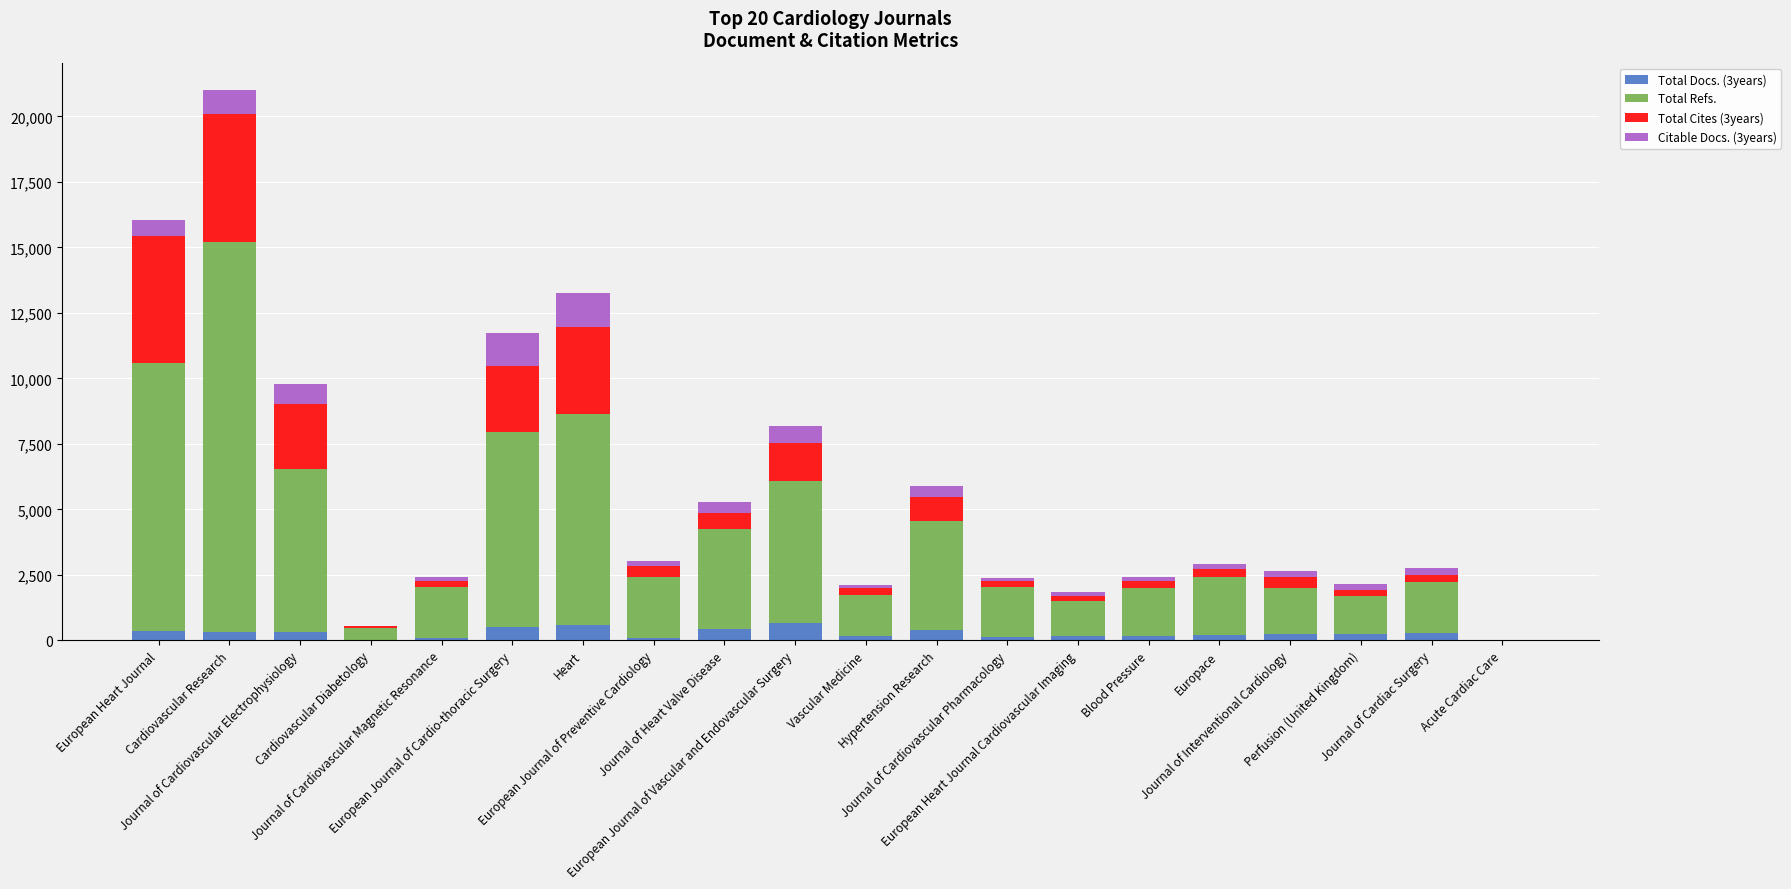

How many series are shown in this chart?

4